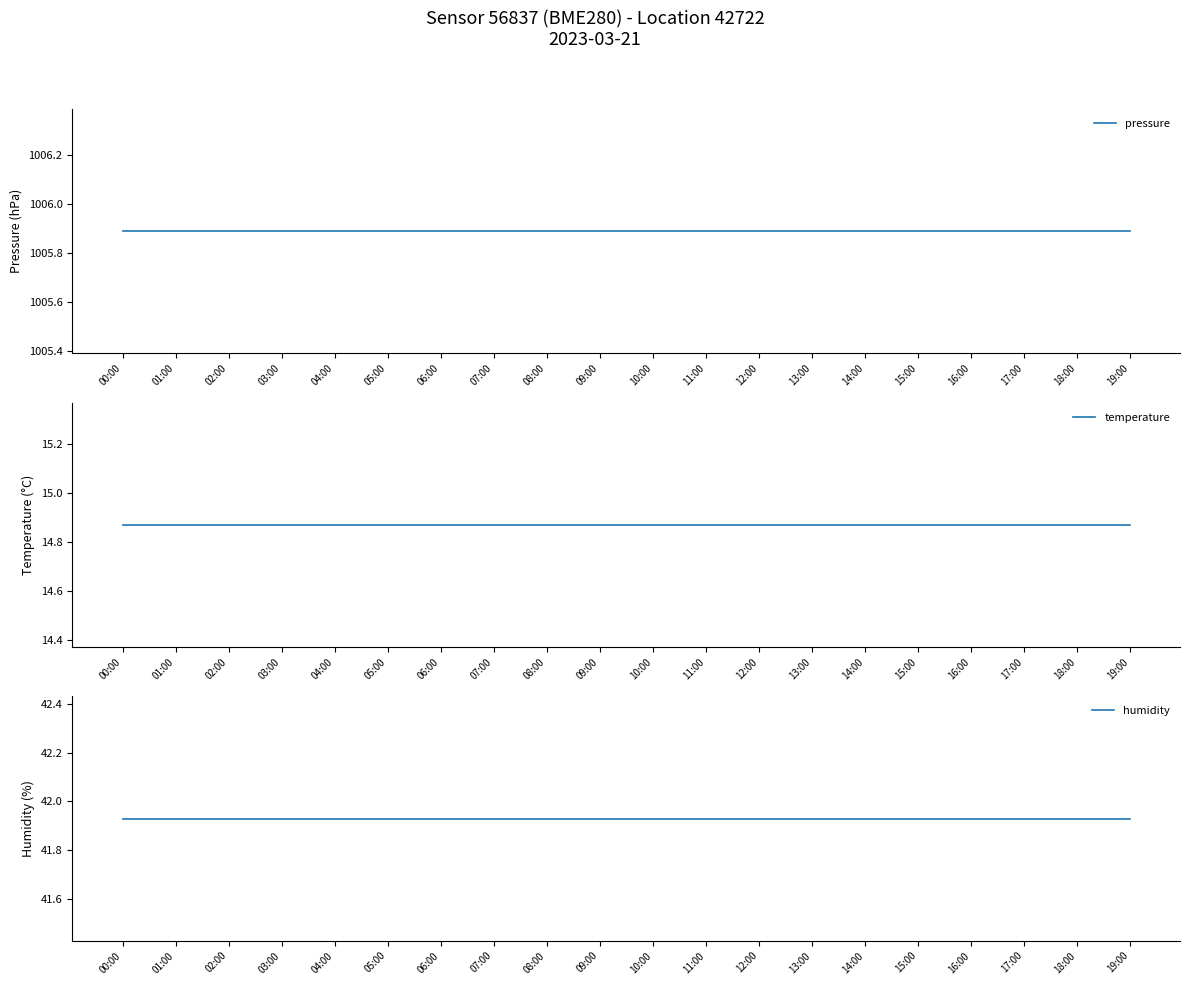

Which category has the highest value in the pressure series?

00:00